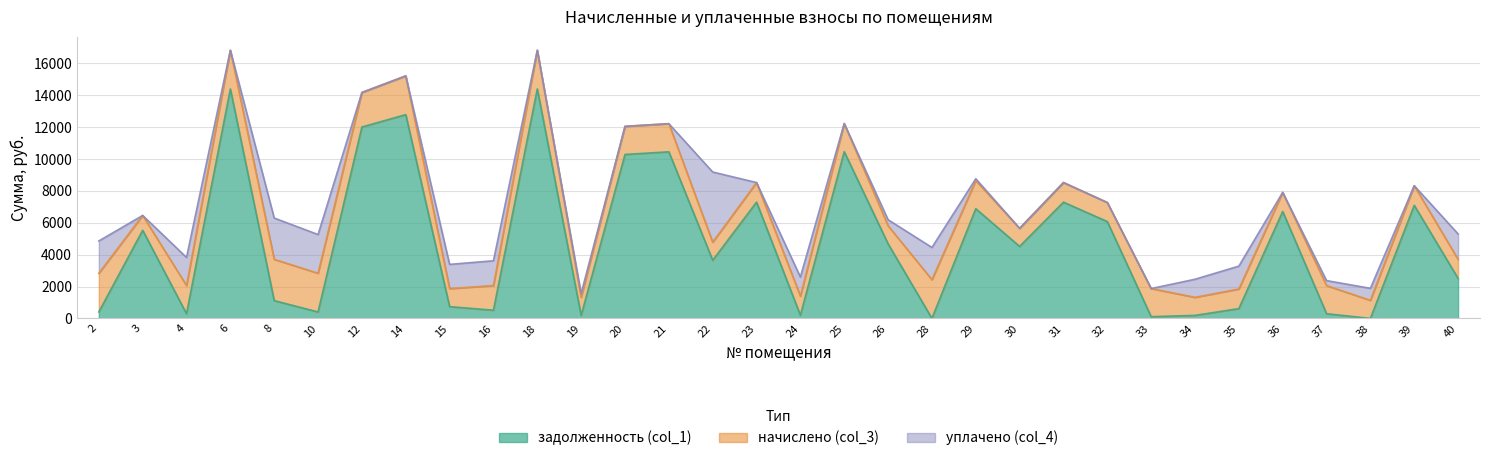

Where is the first local minimum for уплачено (col_4)?

3